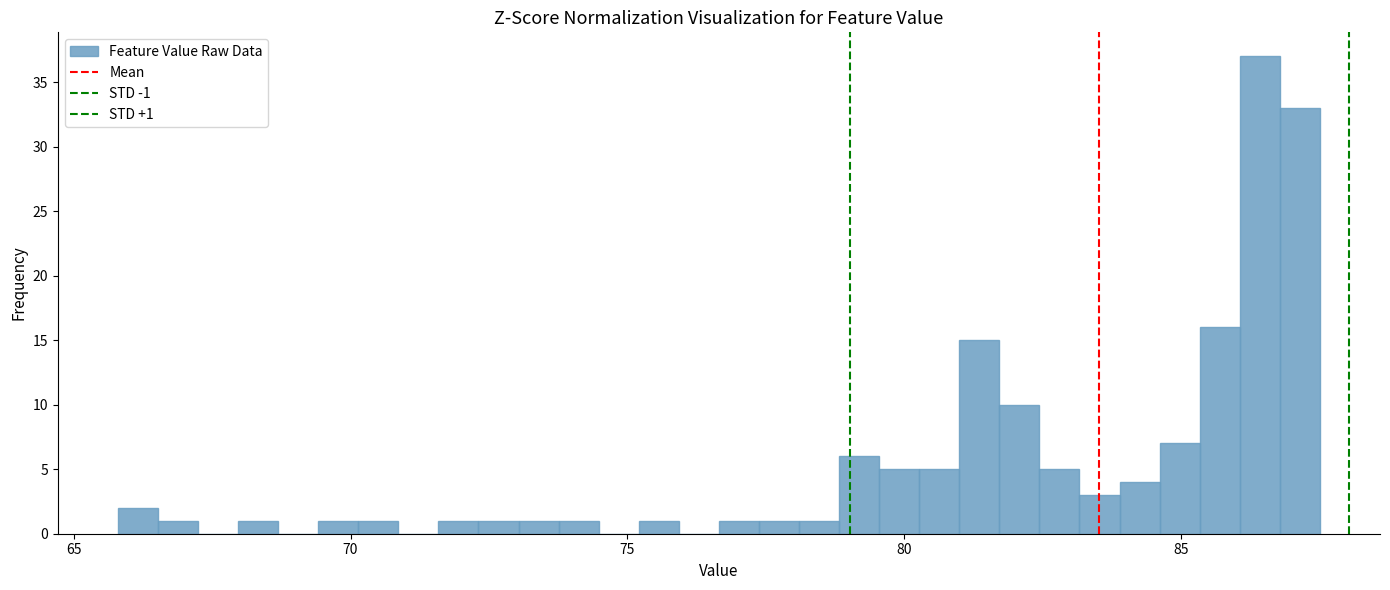

Around what value on the x-axis is the tallest bar? Give the approximate position of its centre, as read against the axis.

86.5